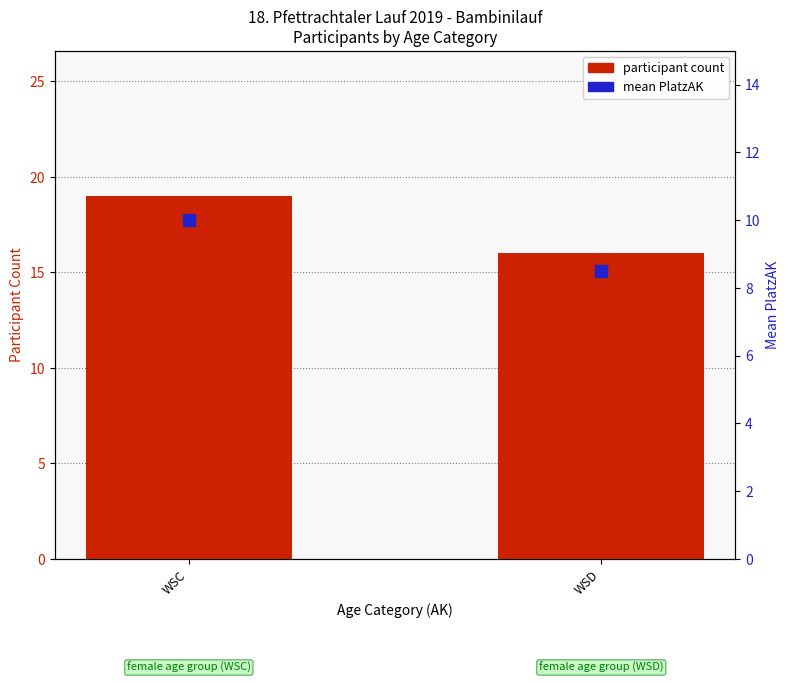

The value of participant count at WSD is 16.0. True or false?

True